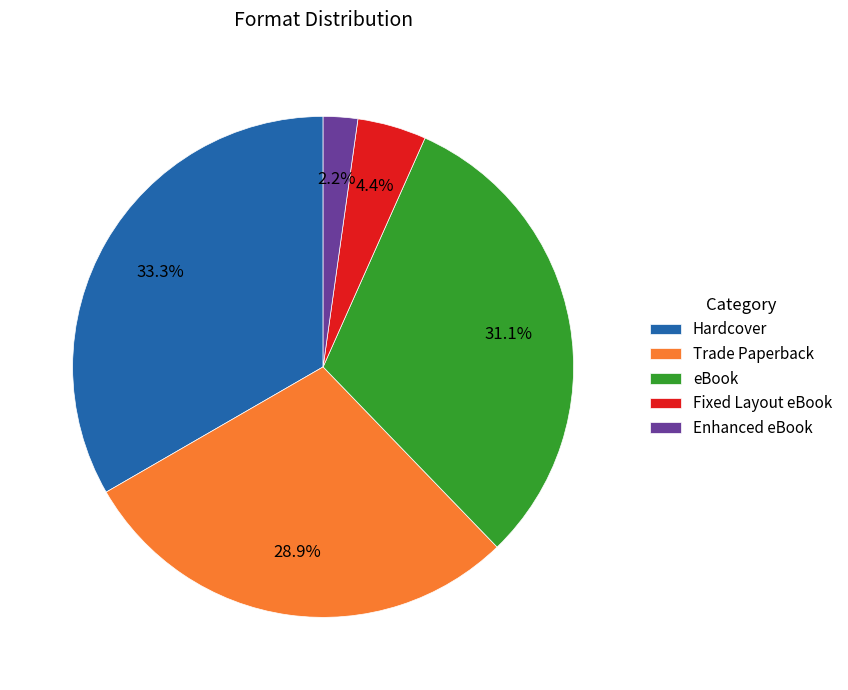

Which slice is the smallest?

Enhanced eBook